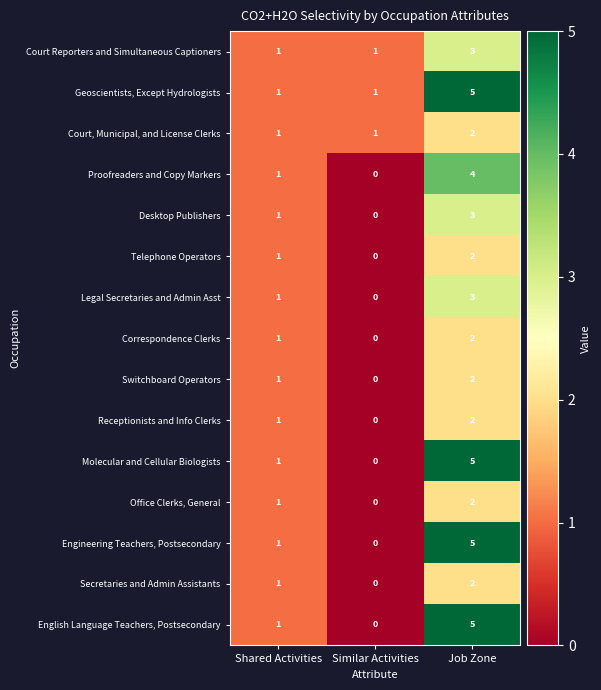

How many distinct data groups are displayed?

15